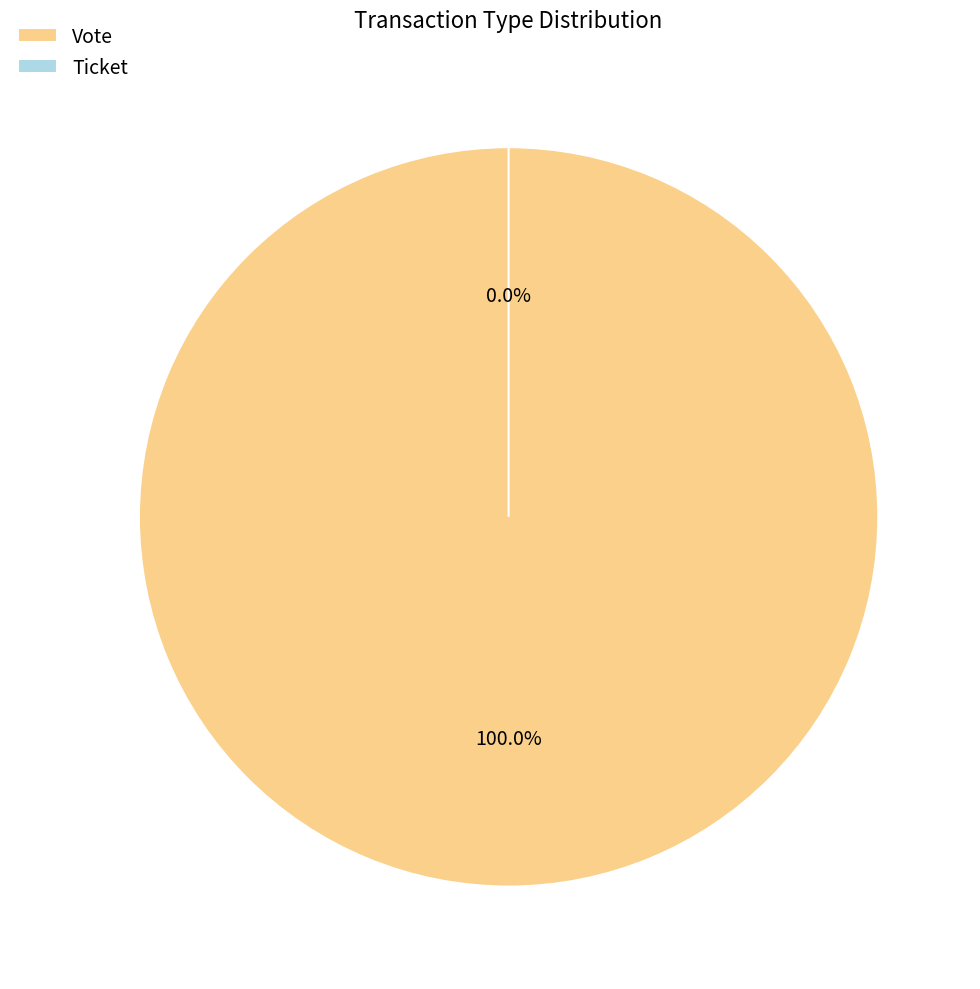

Combined, what portion of the pie is Ticket and Vote?

100.0%